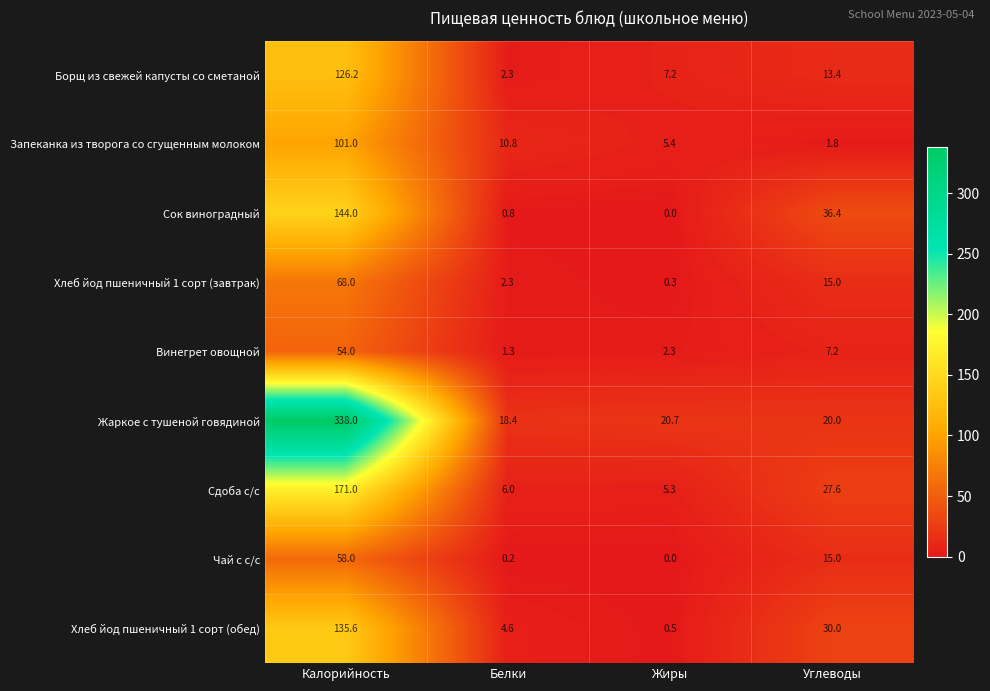

Where is Жаркое с тушеной говядиной nearest to the value 178?

Жиры